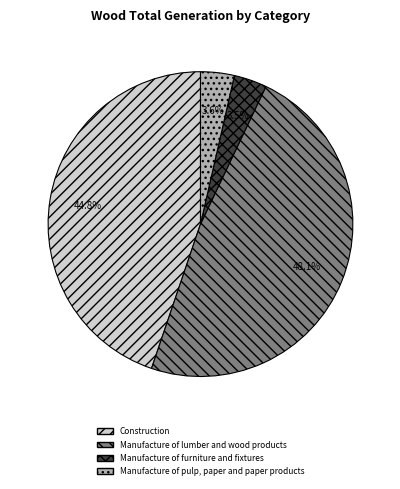

The Manufacture of lumber and wood products slice represents 62% of the pie. True or false?

False